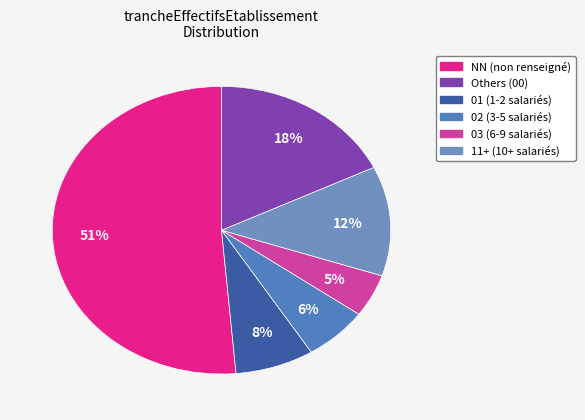

Count the number of slices in the pie.

6